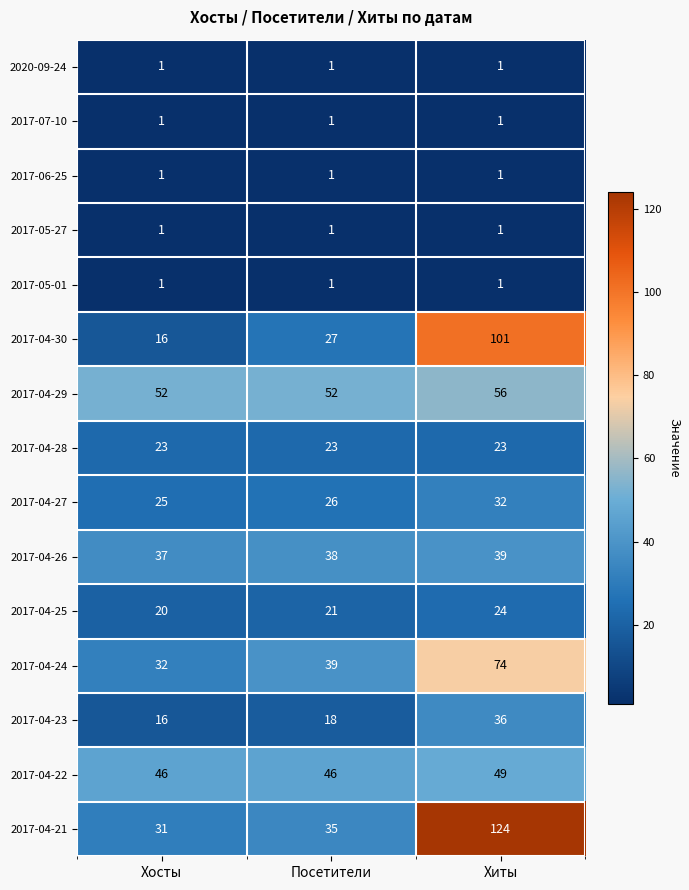

What is the total value across all series at Посетители?

330